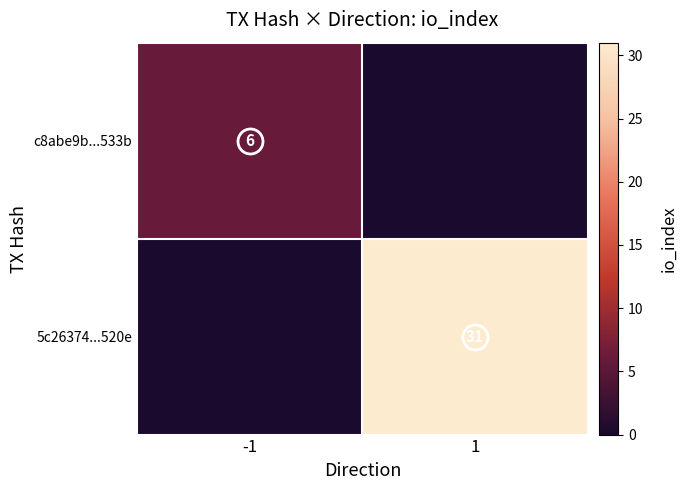

Which series has the largest range (max minus min)?

5c26374...520e